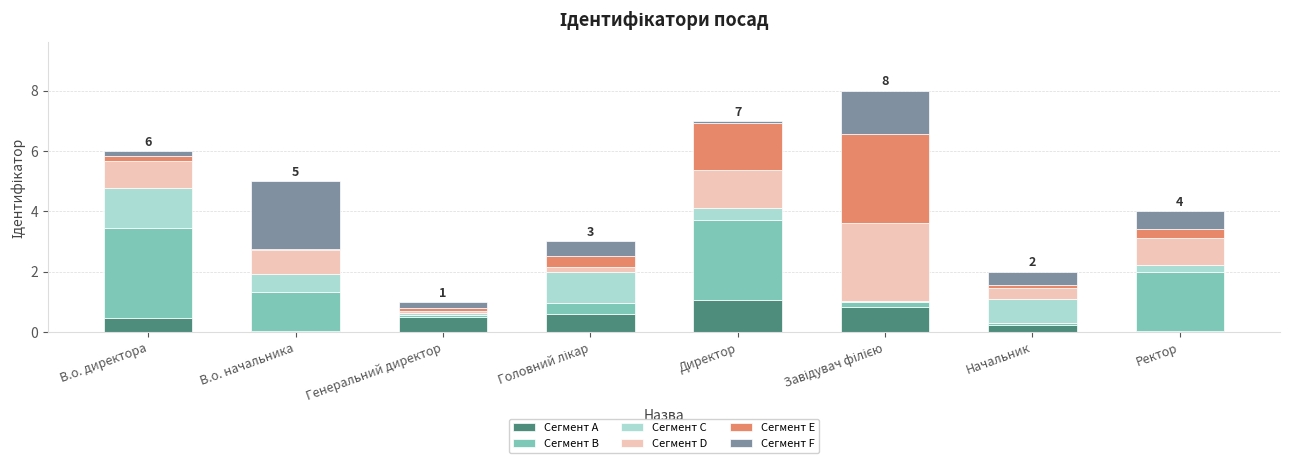

What is the highest value of the Сегмент A series?

1.1